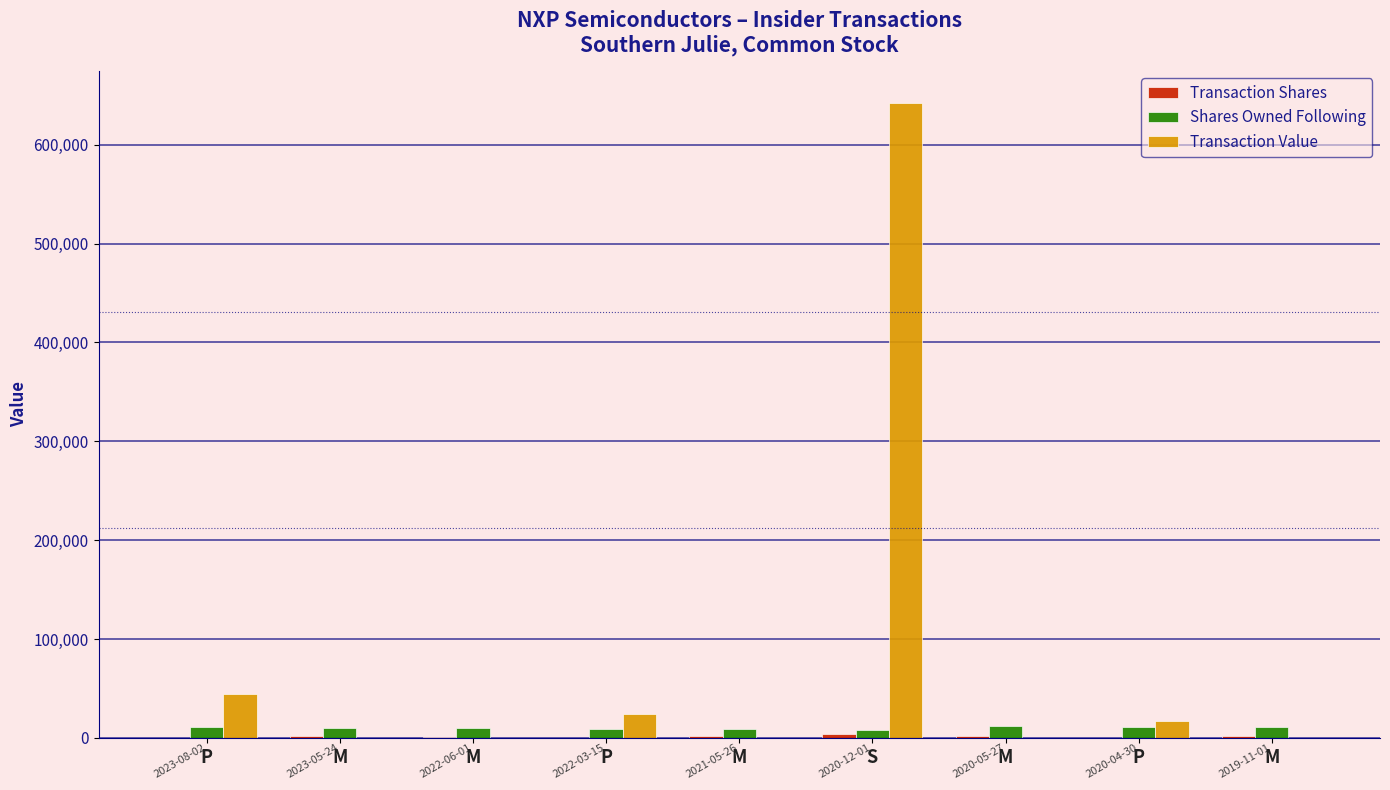

What is the label of the 9th bar from the right?

P